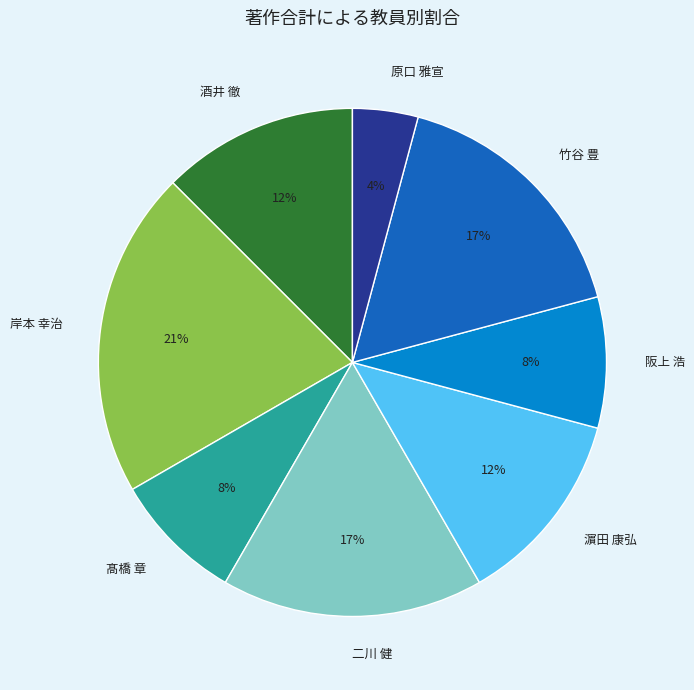

How many segments does this pie chart have?

8